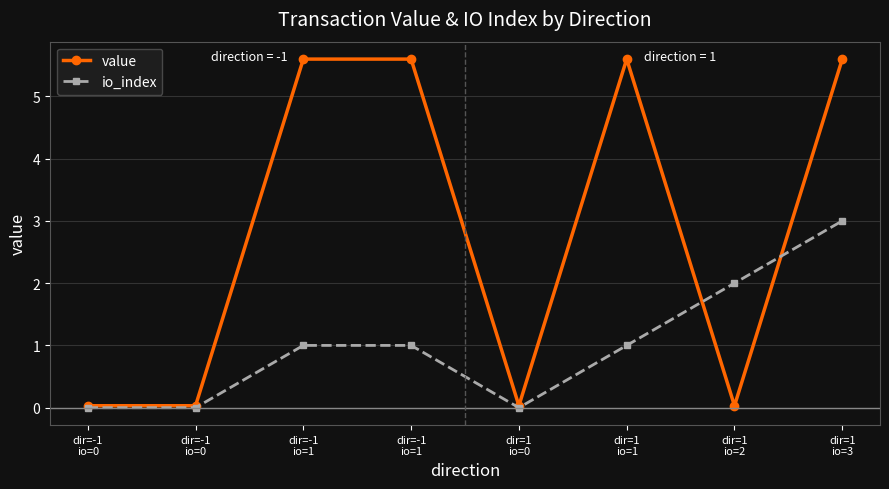

The value of value at dir=1
io=0 is 0.0. True or false?

False